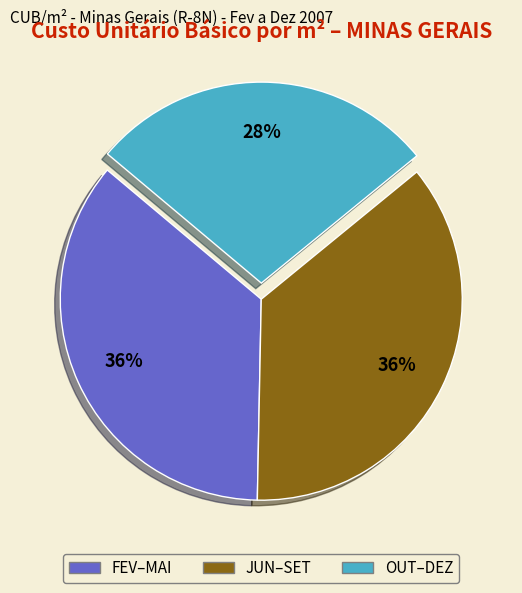

To the nearest percent, what is the average slice percentage?

33%